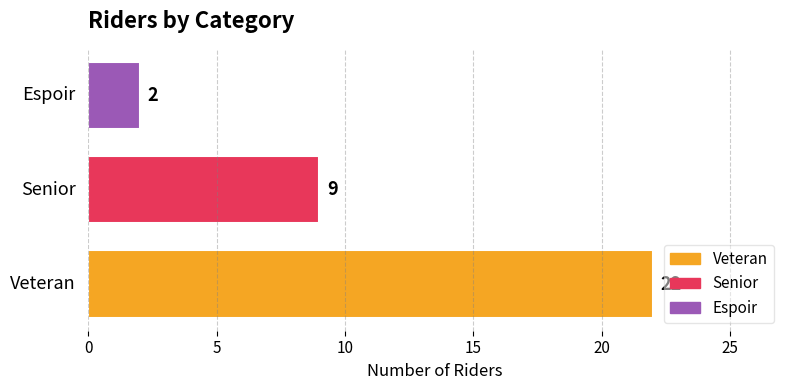

Rank the series by their average value, from lowest to highest.

Espoir, Senior, Veteran